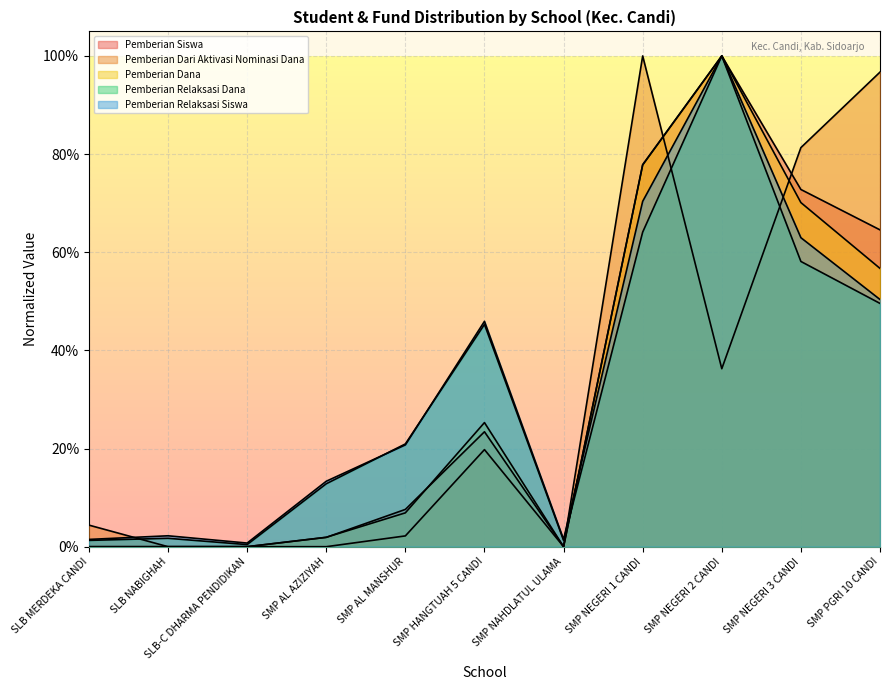

At which category does the chart reach its peak across all series?

SMP NEGERI 2 CANDI